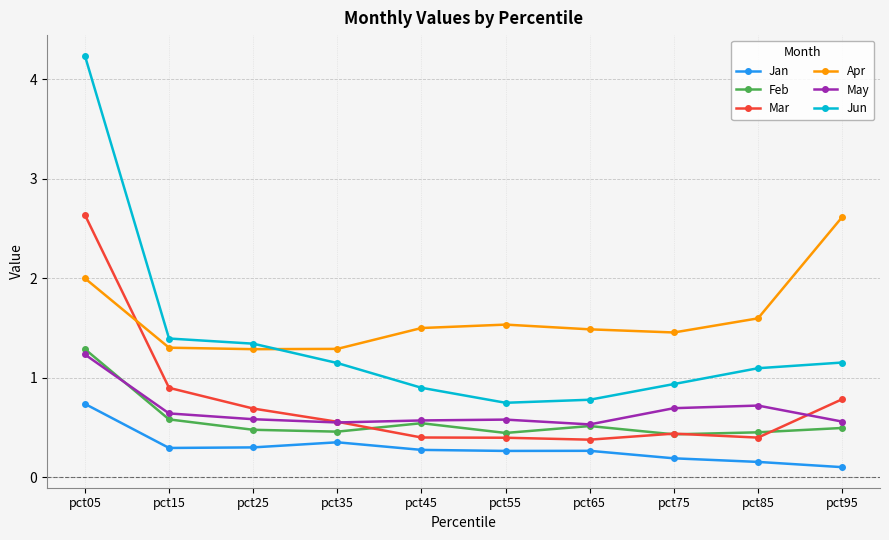

What is the total value across all series at pct45?

4.2